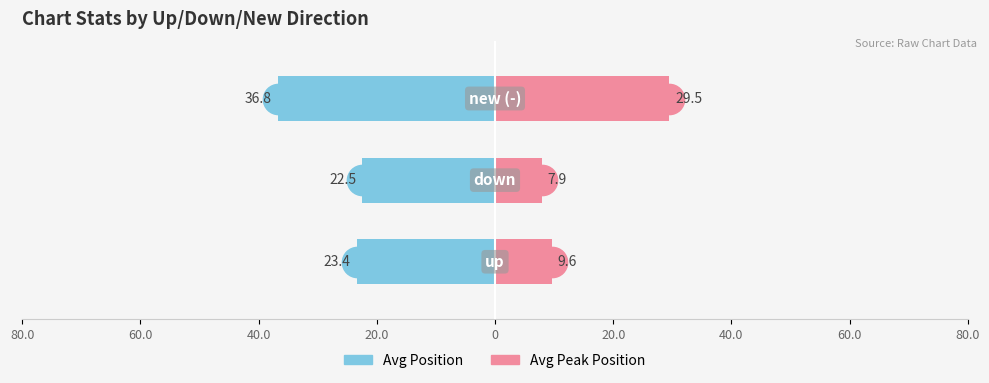

Reading left to right, what are all the values shown in this chart?

Avg Position: 80.0=-23.4	60.0=-22.5	40.0=-36.8
Avg Peak Position: 80.0=9.6	60.0=7.9	40.0=29.5